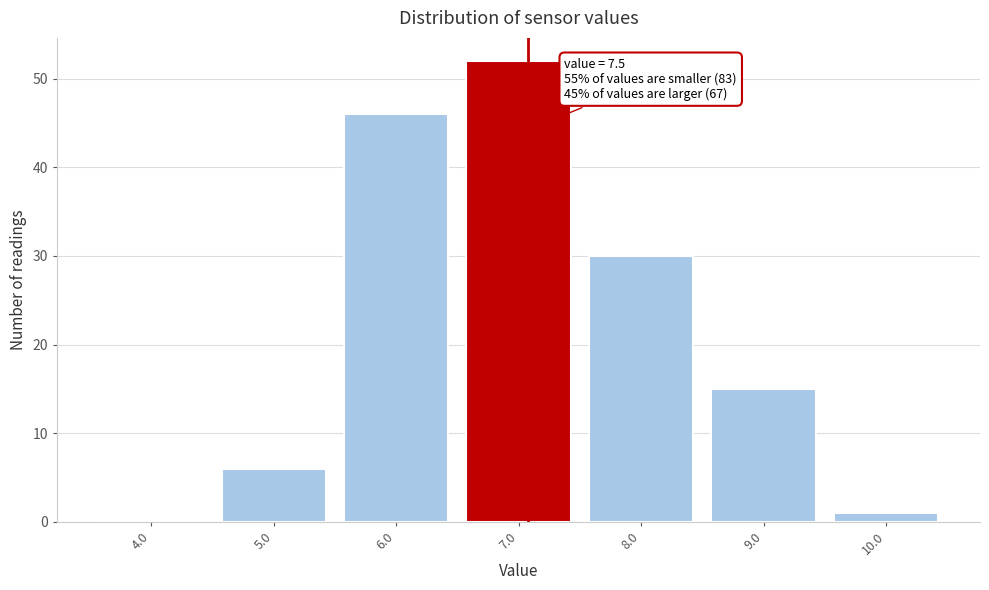

Reading left to right, transcribe all the data shown in this chart.

4.0=0	5.0=6	6.0=46	7.0=52	8.0=30	9.0=15	10.0=1